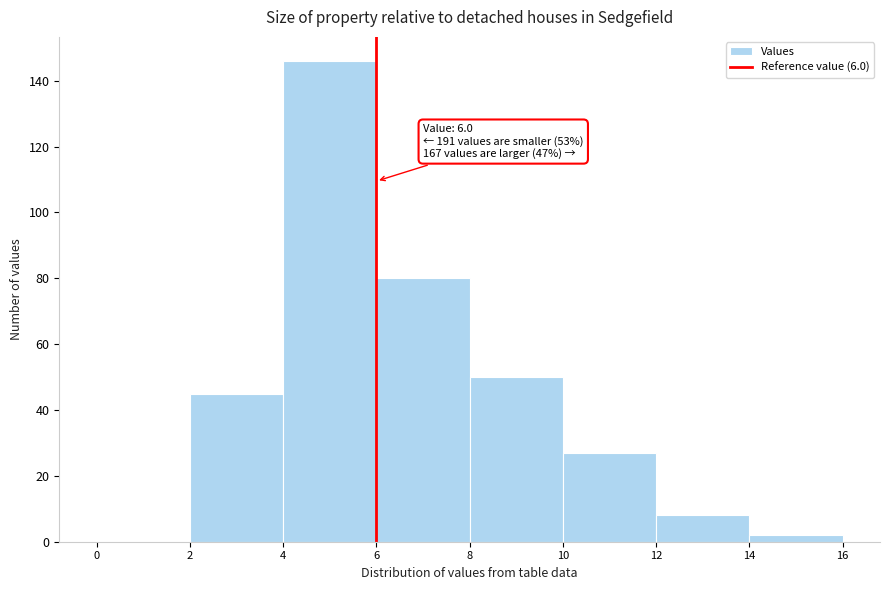

Which range on the x-axis has the tallest bar?

4 to 6